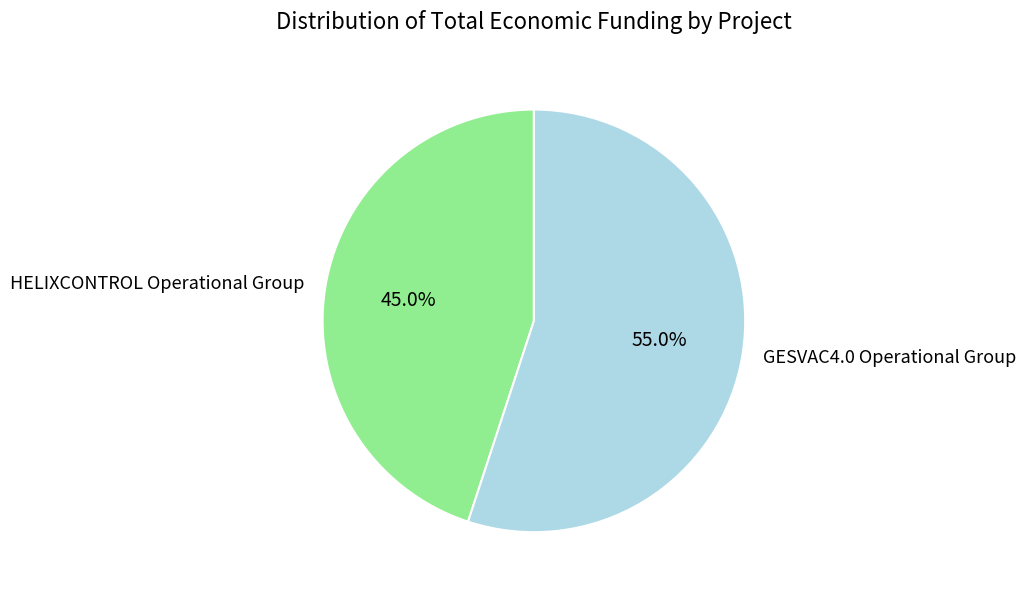

What percentage is the HELIXCONTROL Operational Group slice, to the nearest percent?

45%